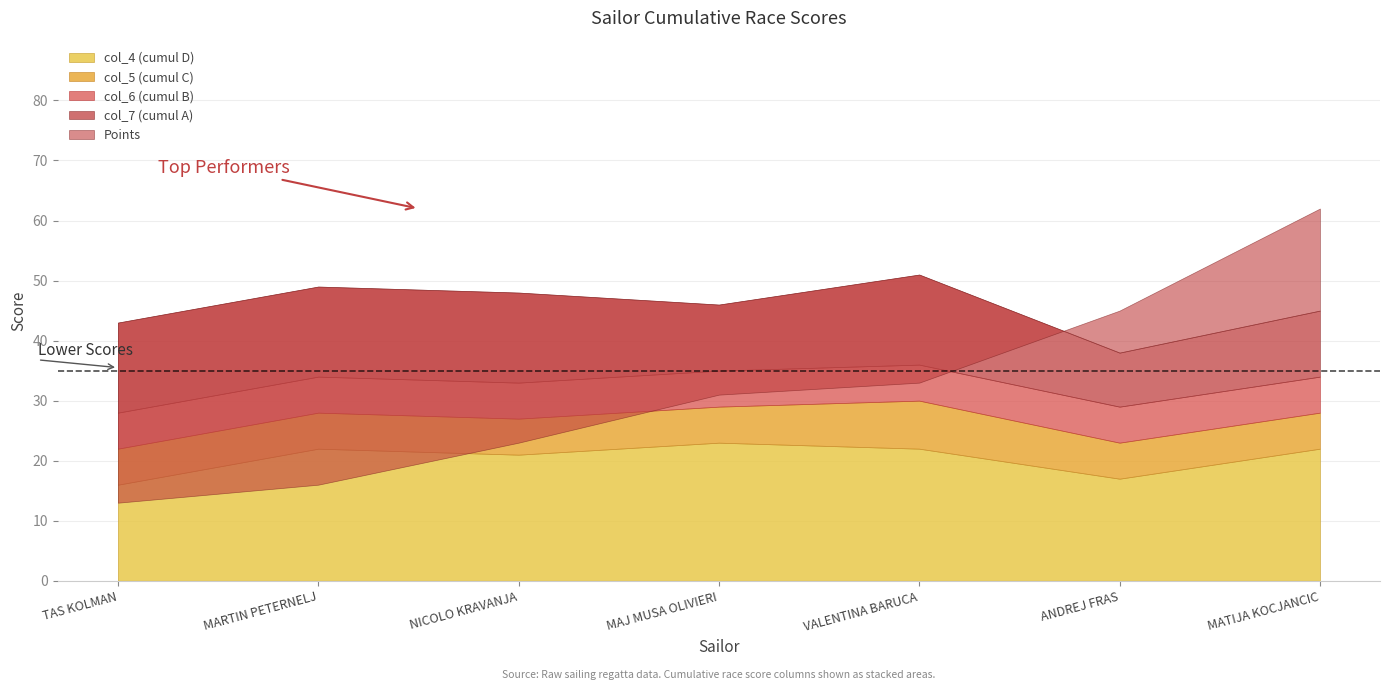

Which series has the largest total across all categories?

col_7 (cumul A)